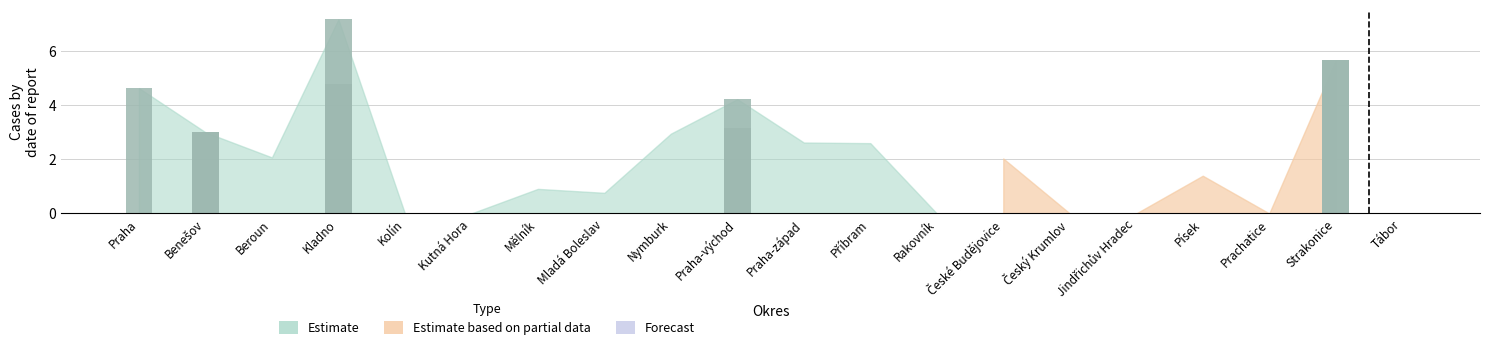

What is the difference between the highest and lowest values at Kladno?

7.2